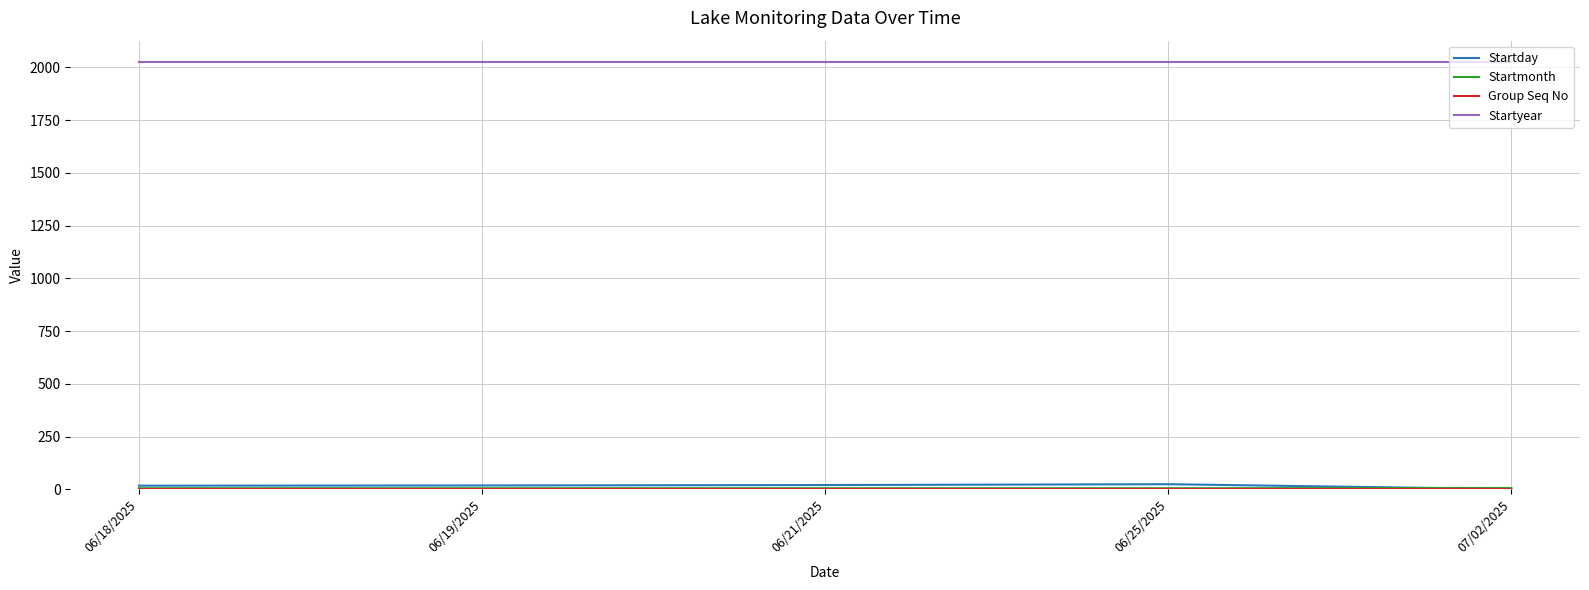

What is the greatest value displayed?

2025